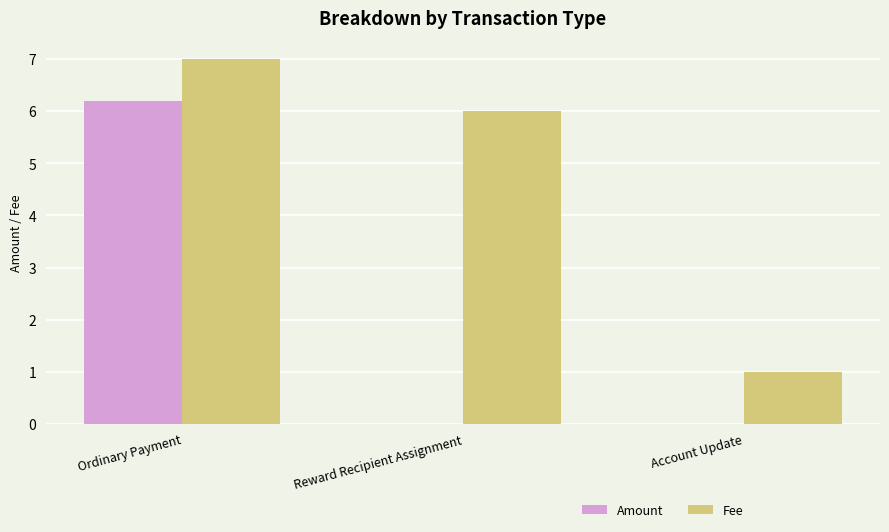

Which series changed the most between Ordinary Payment and Reward Recipient Assignment?

Amount